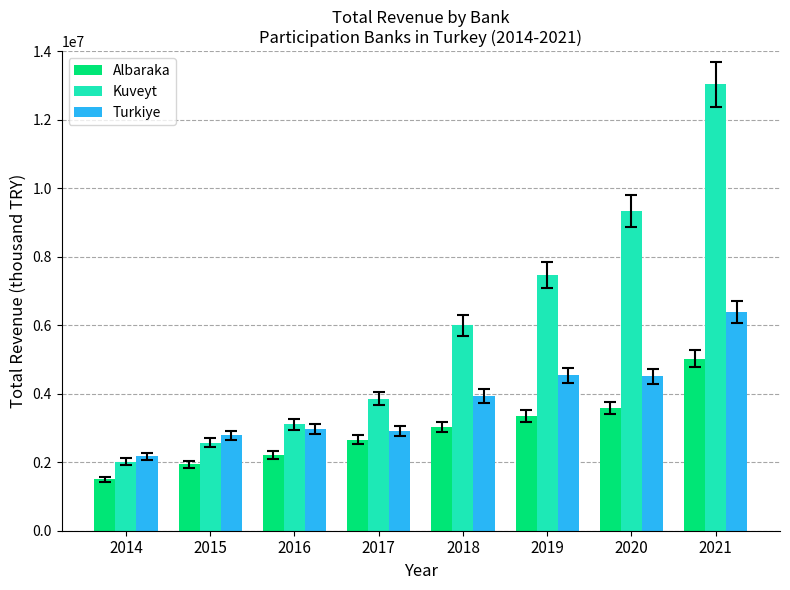

What is the difference between the maximum and second lowest values in the Albaraka series?

3087939